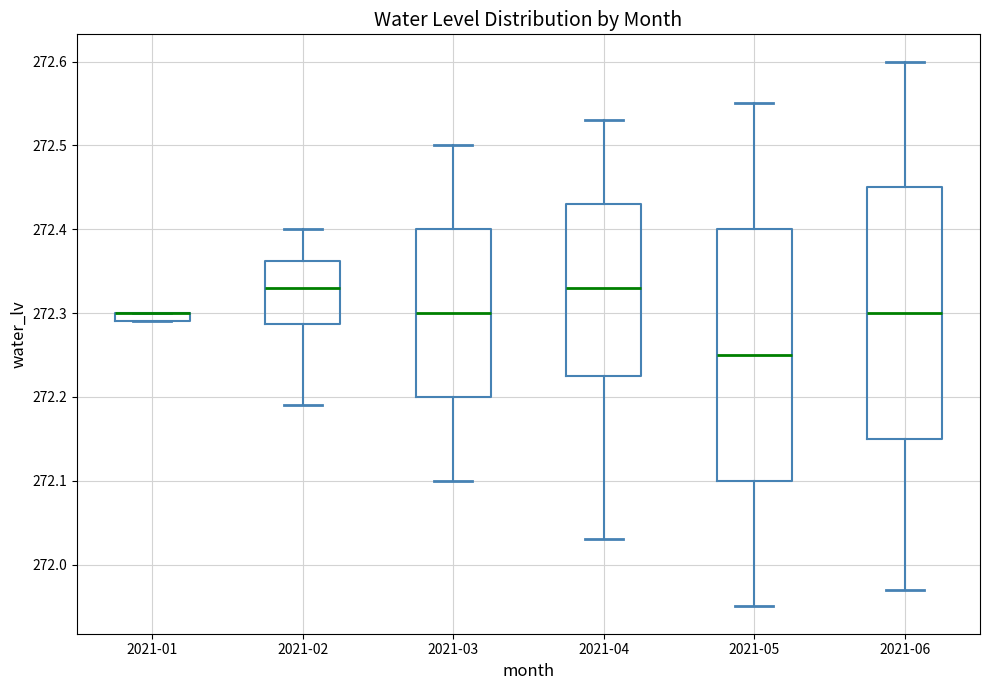

Where does the upper whisker of the box for 2021-05 end on the y-axis? The values are not printed on the chart, so give them approximately, as read against the axis.

272.55